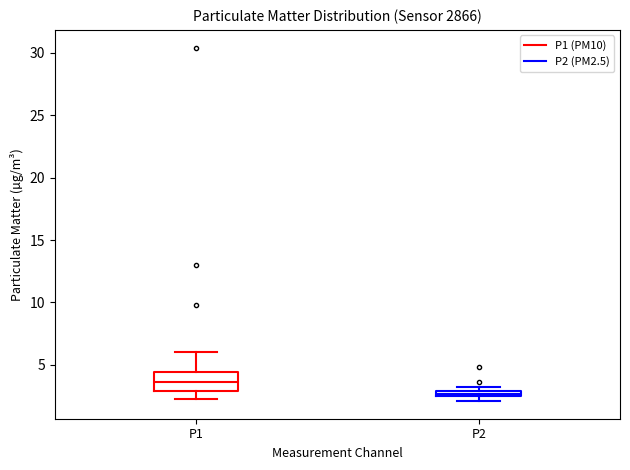

Where is the lower edge of the box for P2 on the y-axis? The values are not printed on the chart, so give them approximately, as read against the axis.

2.5